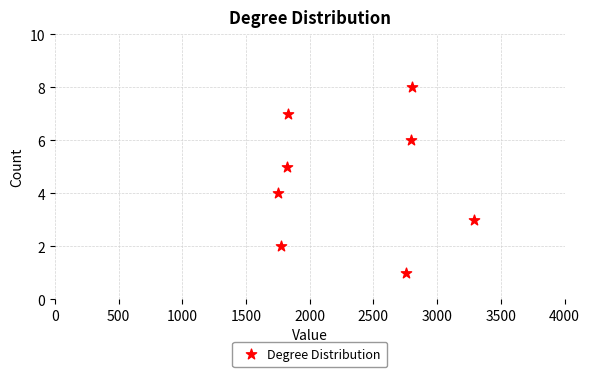

What is the range of Y values (max minus min)?

7